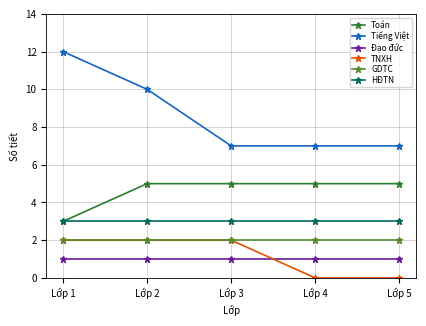

Is the value of Đạo đức at Lớp 2 greater than the value of Tiếng Việt at Lớp 4?

No